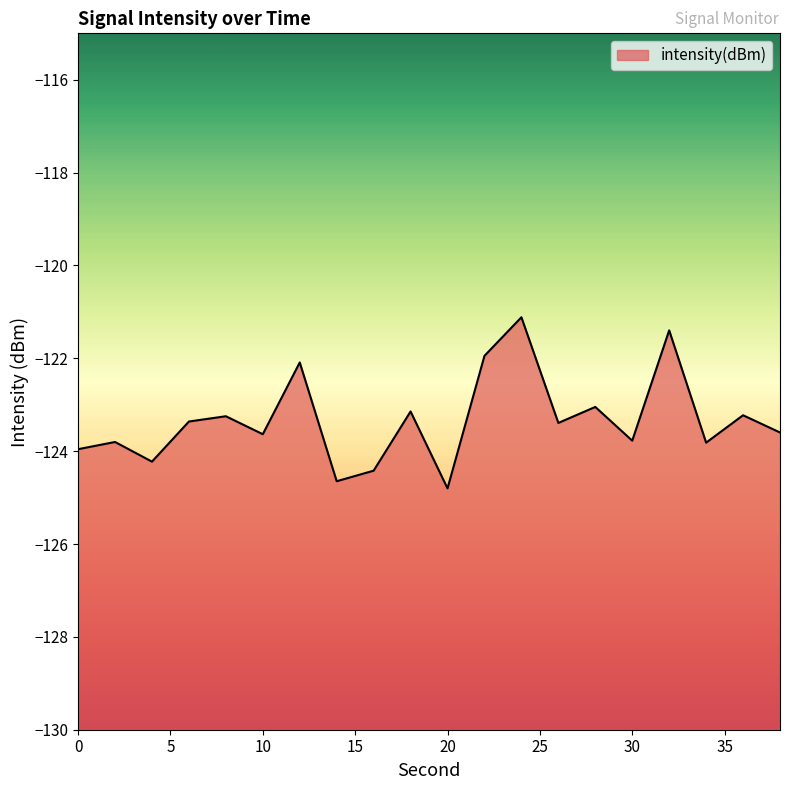

Between 32 and 10, which is larger?

32